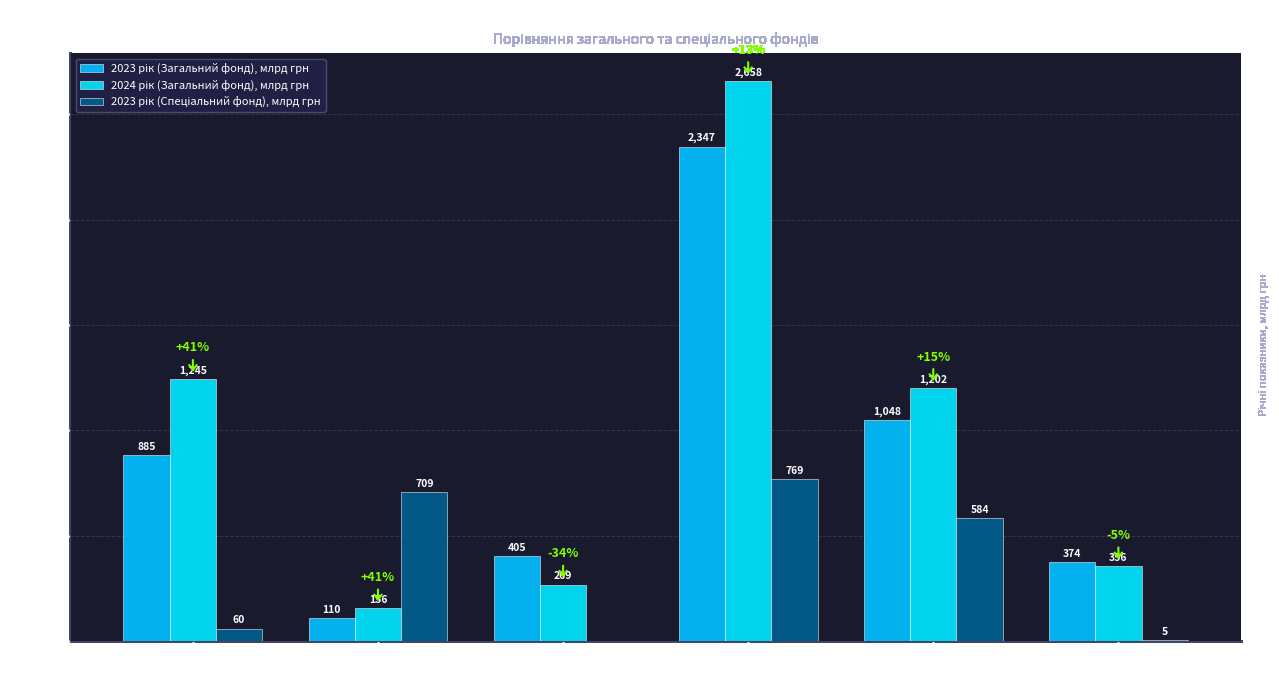

Are the bars horizontal?

No